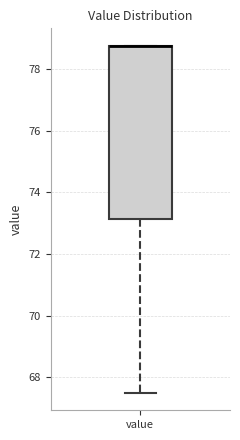

Where is the lower edge of the box for value on the y-axis? The values are not printed on the chart, so give them approximately, as read against the axis.

73.2